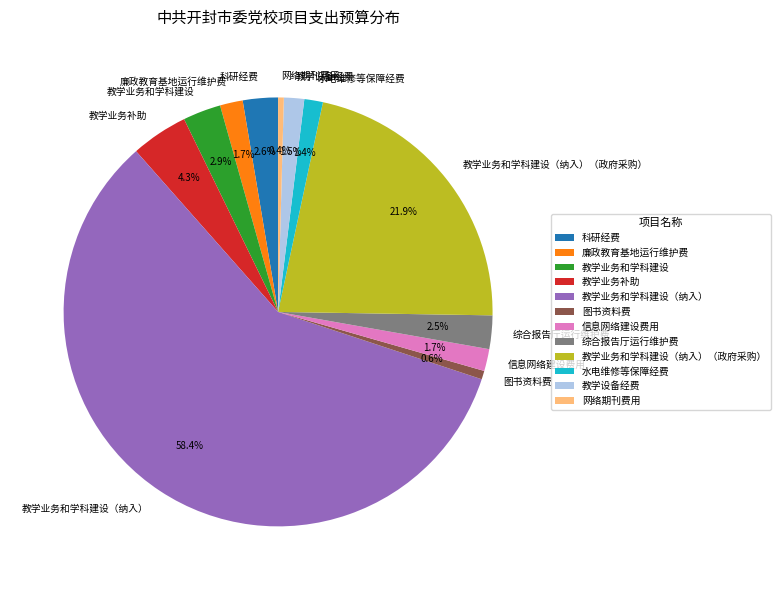

How many slices are in this pie chart?

12